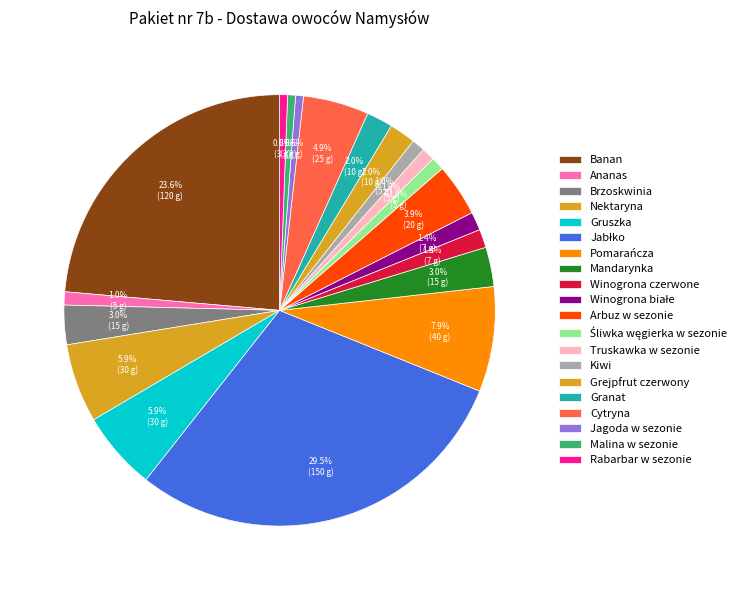

How many slices are in this pie chart?

20